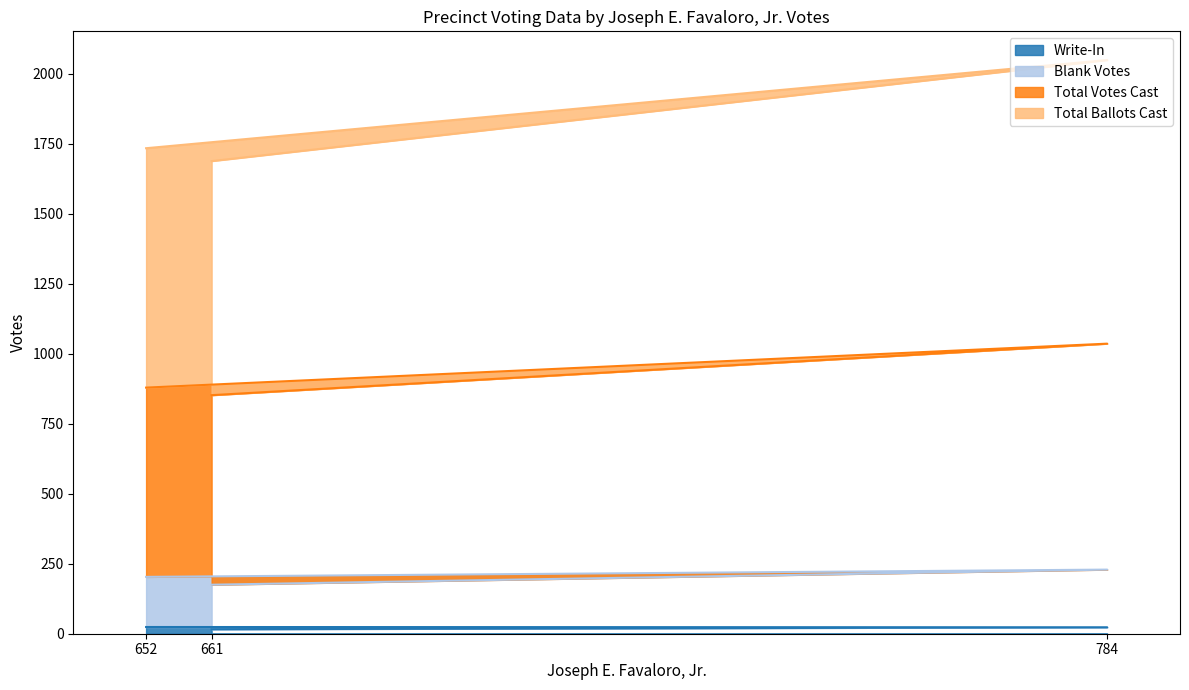

Count the Write-In values in the range 16 to 24.

3